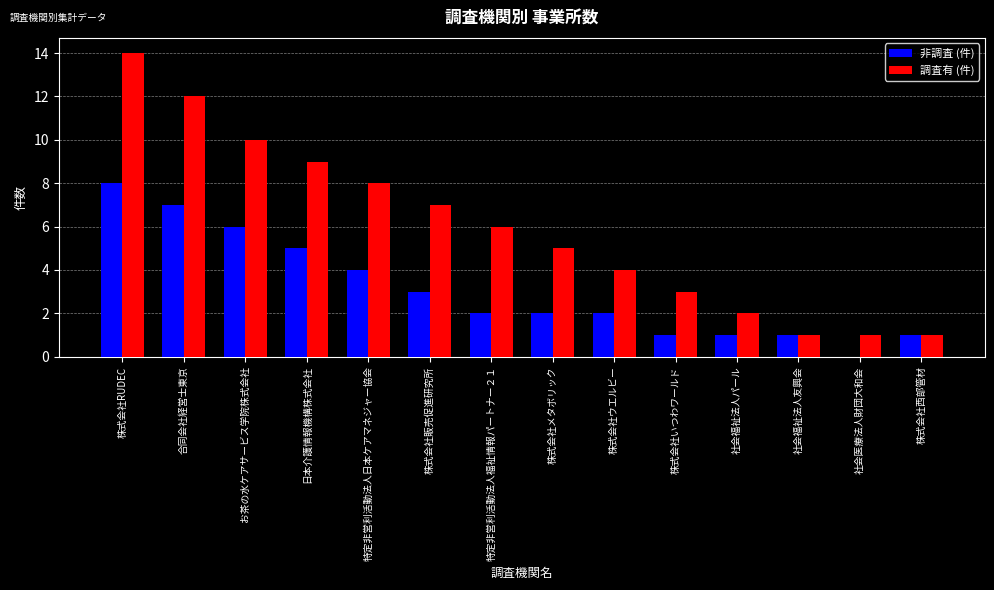

How many series are shown in this chart?

2